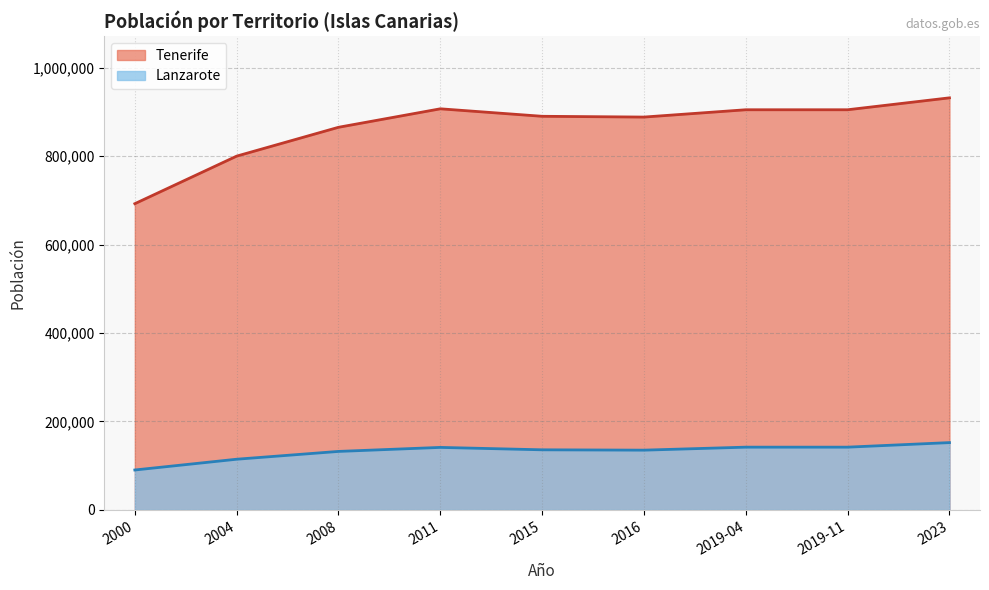

Reading left to right, what are all the values shown in this chart?

Tenerife: 2000=692366	2004=799889	2008=865070	2011=906854	2015=889936	2016=888184	2019-04=904713	2019-11=904713	2023=931646
Lanzarote: 2000=90375	2004=114715	2008=132366	2011=141437	2015=136010	2016=135220	2019-04=142000	2019-11=142000	2023=152289